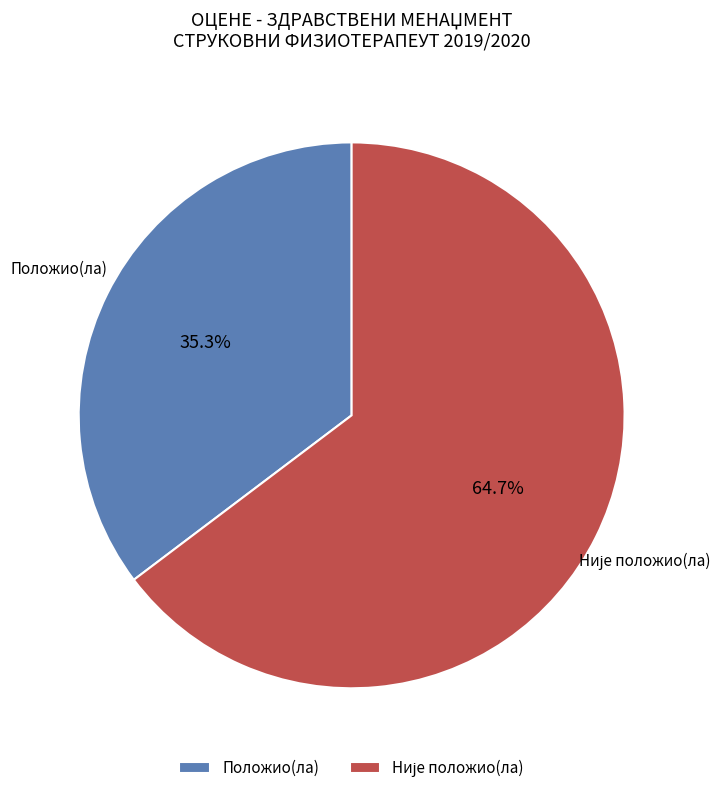

What is the smallest slice in the pie chart?

Положио(ла)